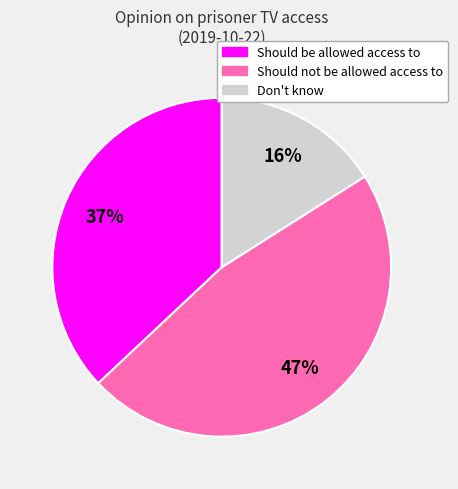

Which slice is the largest?

Should not be allowed access to